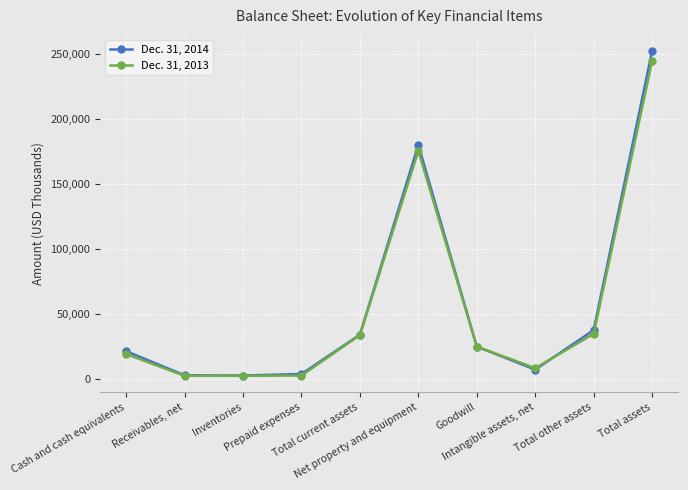

True or false: Dec. 31, 2014 has more than 2 points higher than both neighbors.

False